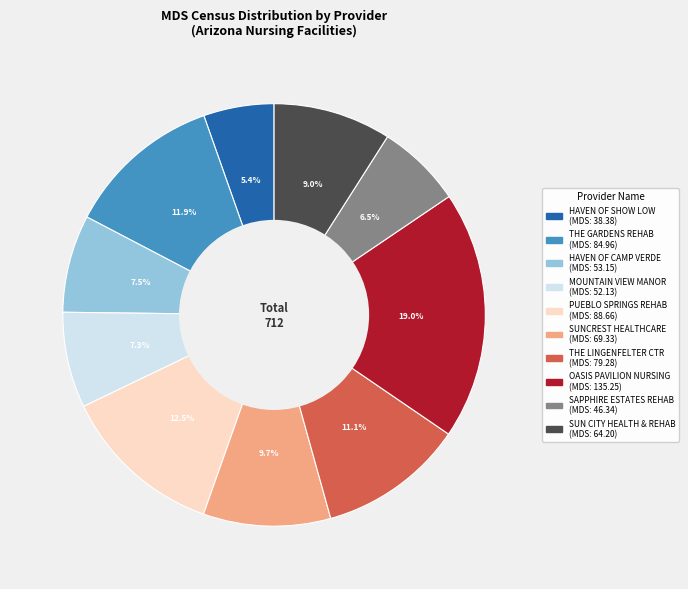

Is there any slice that represents more than half of the pie?

No